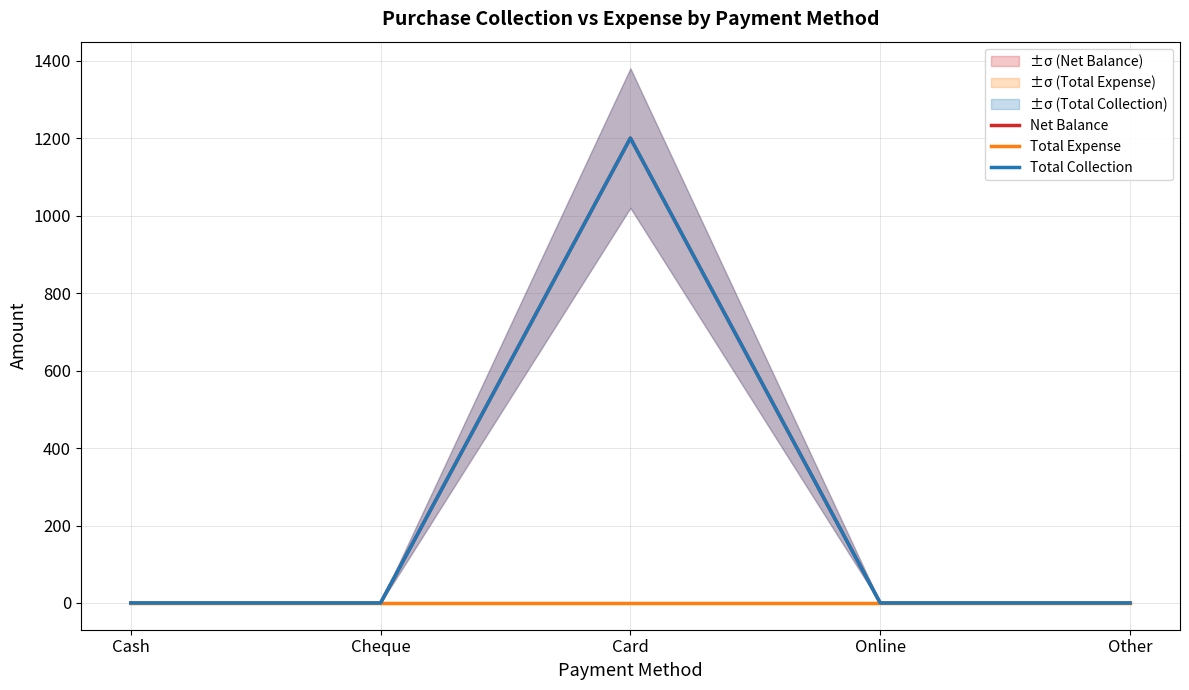

How many data points in Total Collection are above 0?

1